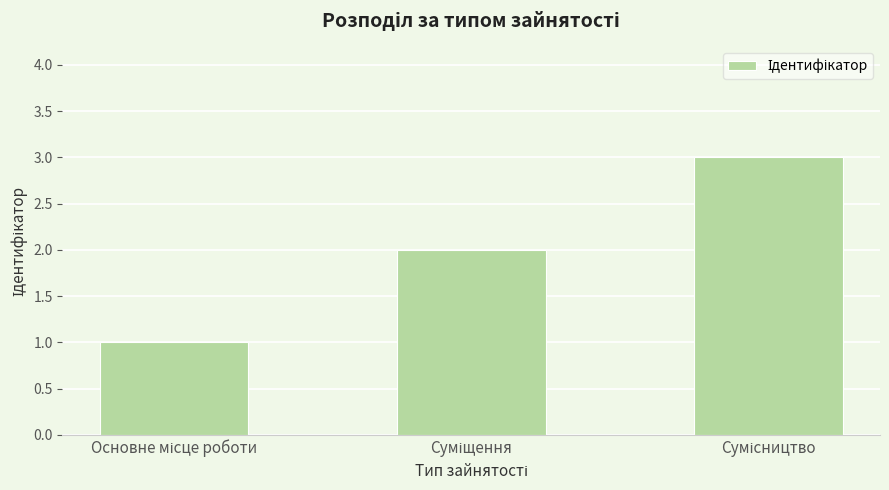

What is the maximum value shown in the chart?

3